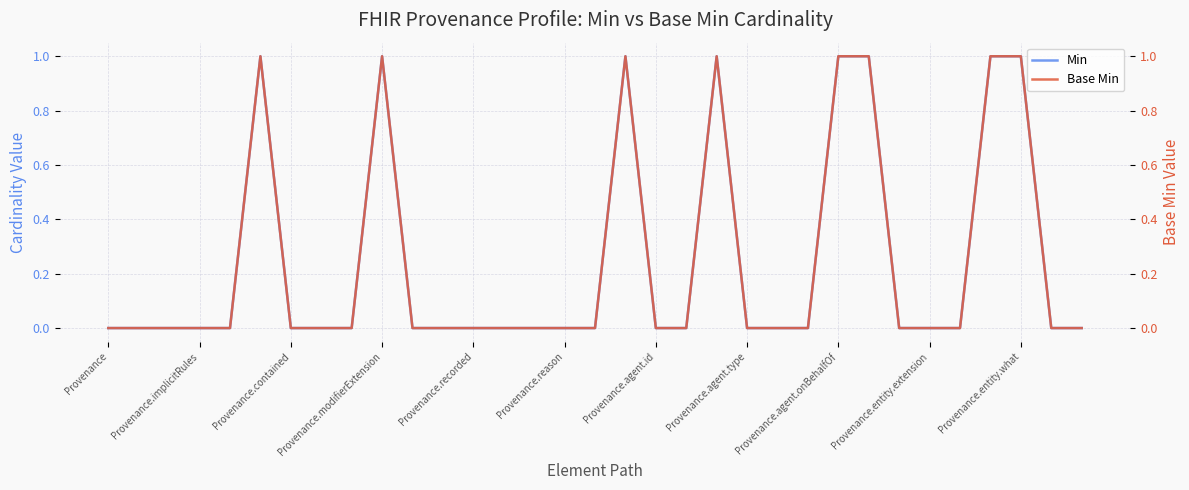

The Min series shows 0 at Provenance. True or false?

True